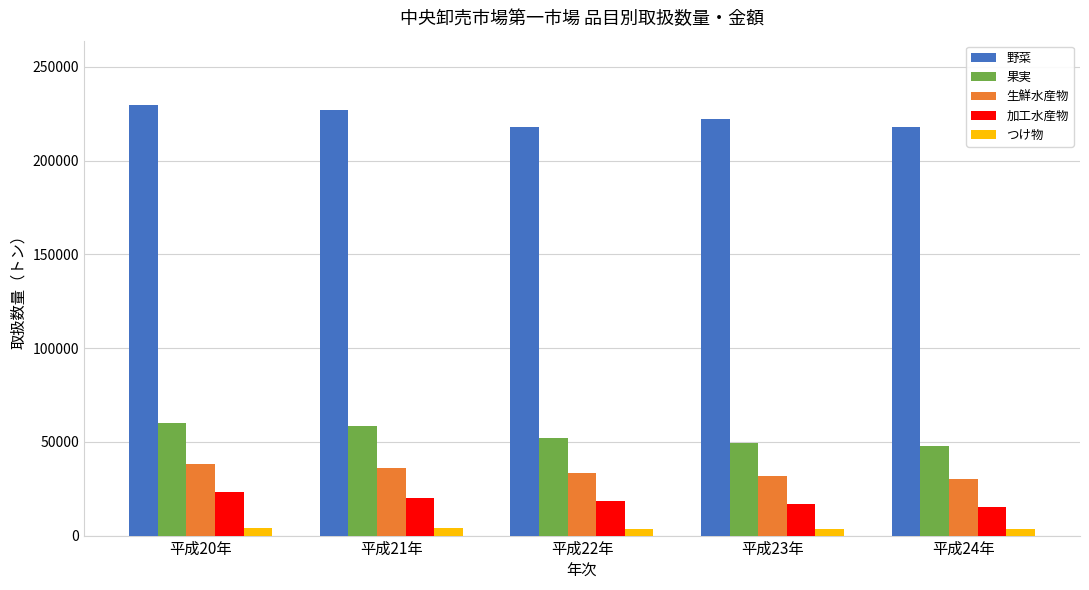

What is the difference between the maximum and second lowest values in the 野菜 series?

11384